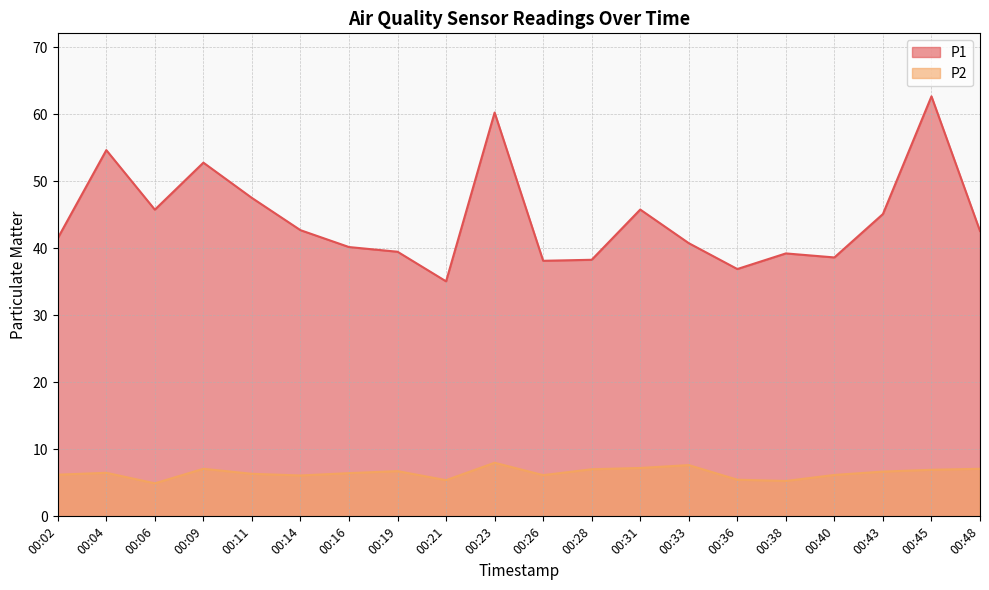

Reading left to right, extract all data points from this chart.

P1: 00:02=41.5	00:04=54.7	00:06=45.8	00:09=52.8	00:11=47.5	00:14=42.7	00:16=40.2	00:19=39.5	00:21=35.1	00:23=60.3	00:26=38.1	00:28=38.3	00:31=45.8	00:33=40.8	00:36=36.9	00:38=39.2	00:40=38.6	00:43=45.1	00:45=62.7	00:48=42.6
P2: 00:02=6.2	00:04=6.5	00:06=4.9	00:09=7.1	00:11=6.3	00:14=6.1	00:16=6.5	00:19=6.8	00:21=5.4	00:23=8.0	00:26=6.2	00:28=7.0	00:31=7.2	00:33=7.7	00:36=5.5	00:38=5.3	00:40=6.2	00:43=6.7	00:45=7.0	00:48=7.1